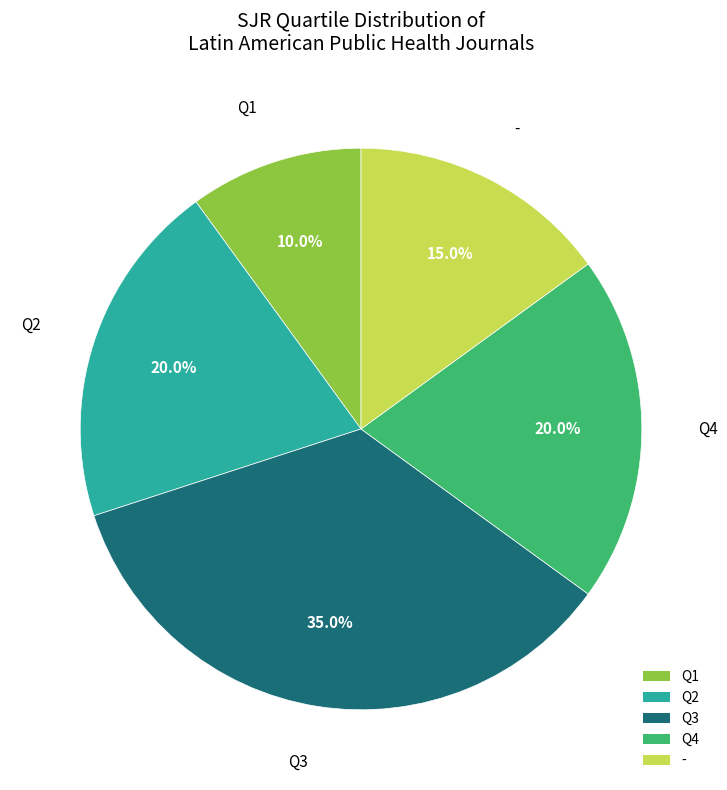

What portion of the pie excludes Q2?

80.0%